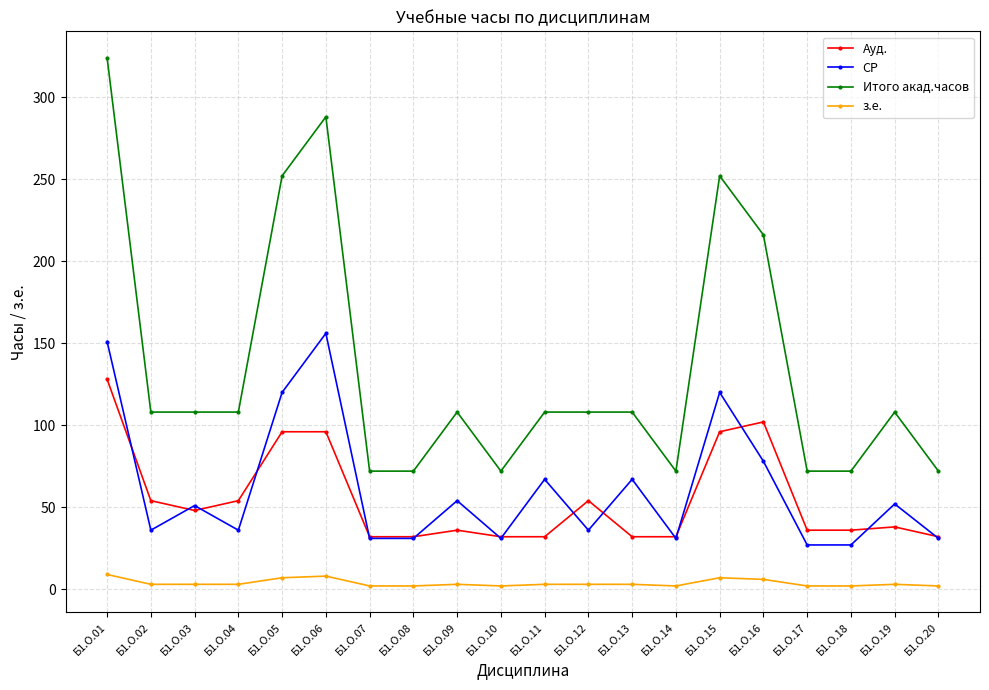

Is the value of Итого акад.часов at Б1.О.17 greater than the value of Ауд. at Б1.О.17?

Yes